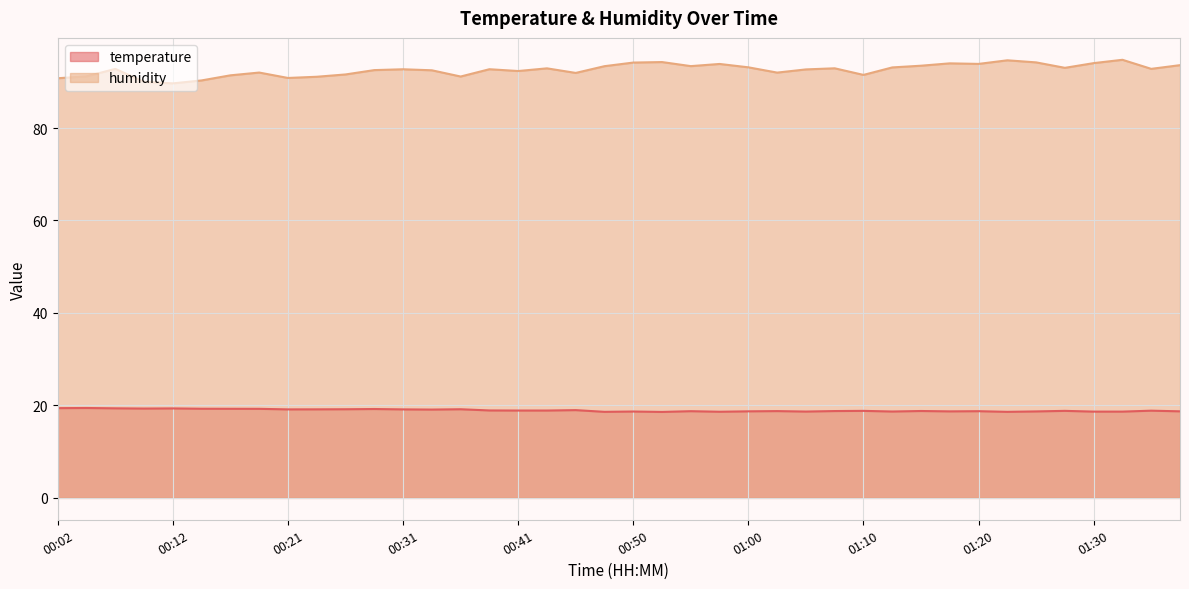

How many lines are shown in the chart?

2